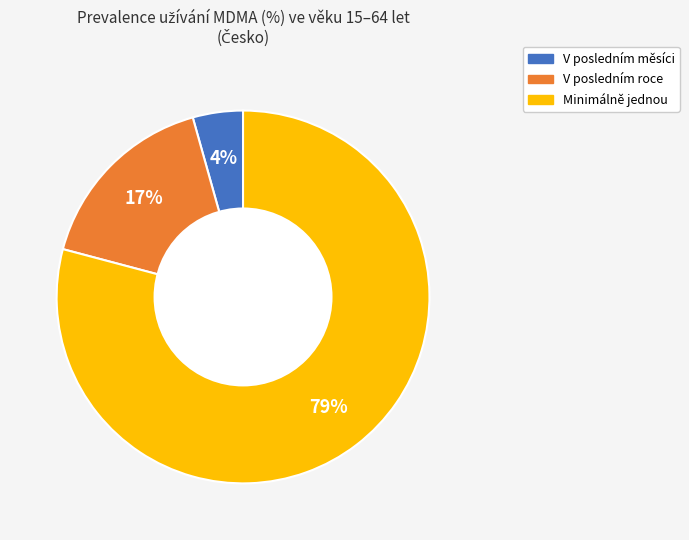

What is the majority slice?

Minimálně jednou